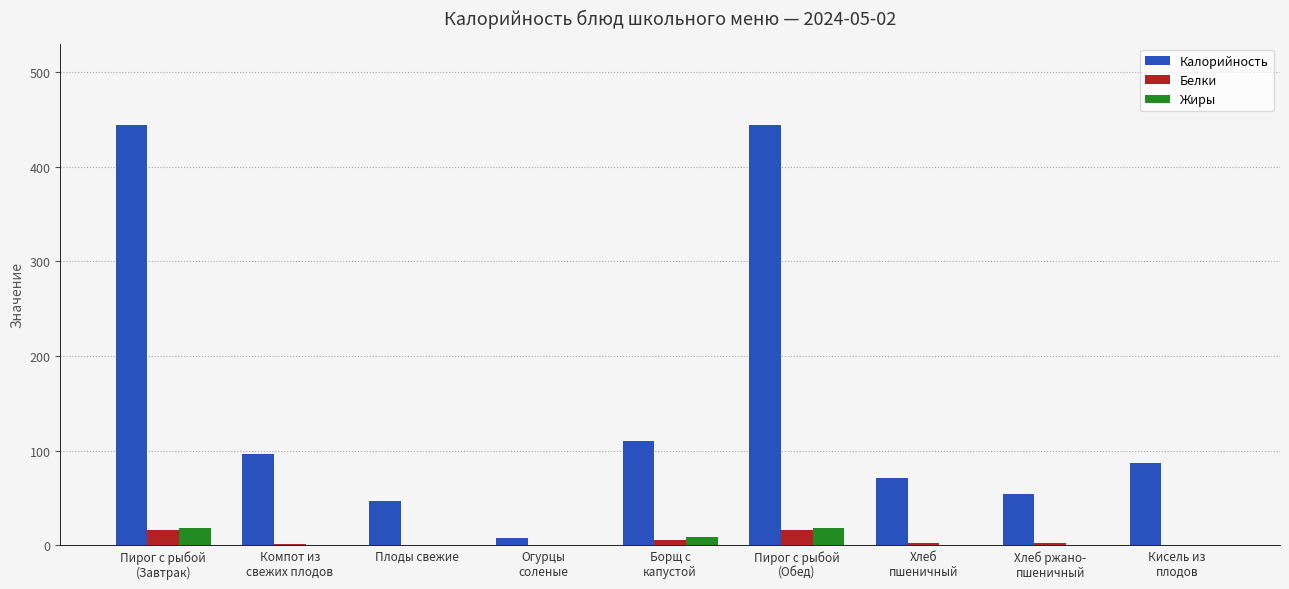

How many groups of bars are there?

9